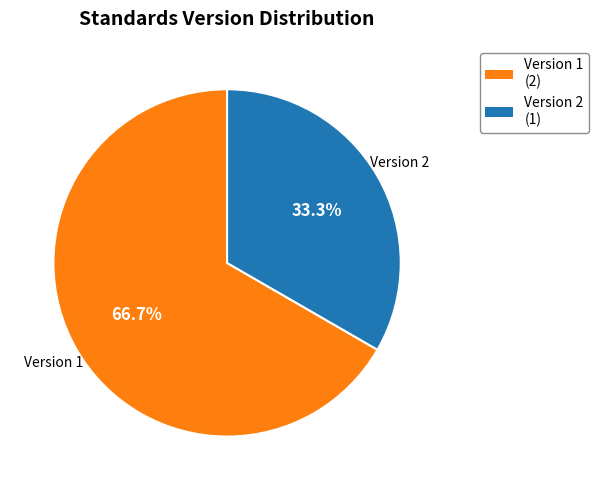

Rank the categories by value from highest to lowest.

Version 1 (2), Version 2 (1)